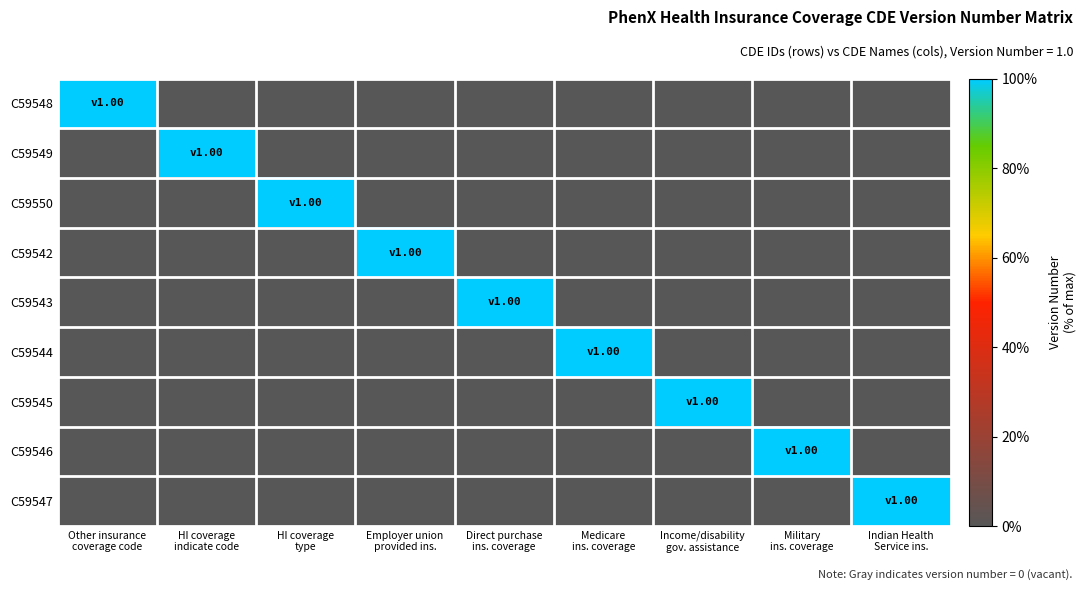

What is the total value across all series at Income/disability
gov. assistance?

1